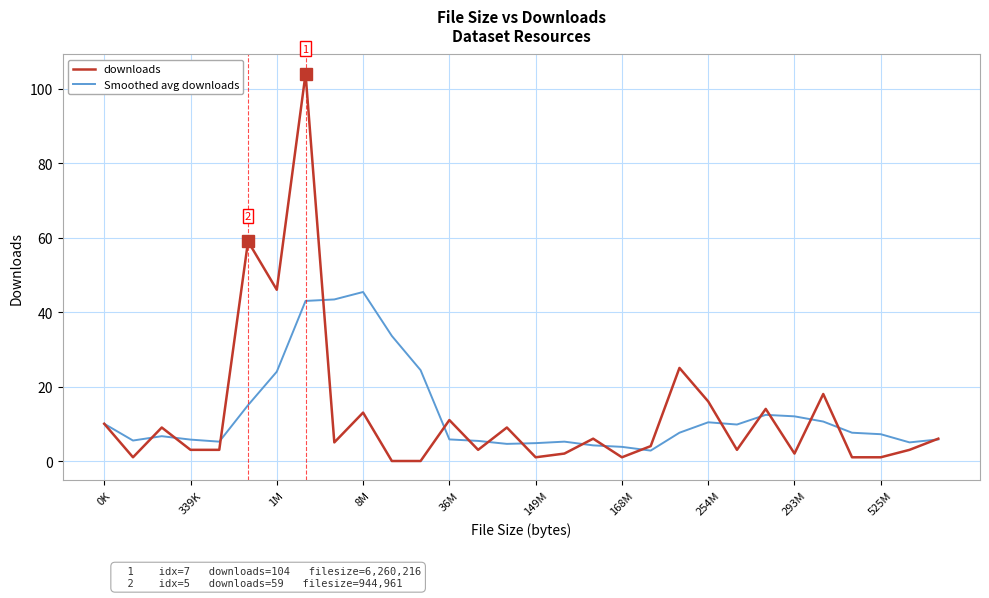

What is the difference between the maximum and minimum values in the downloads series?

104.0